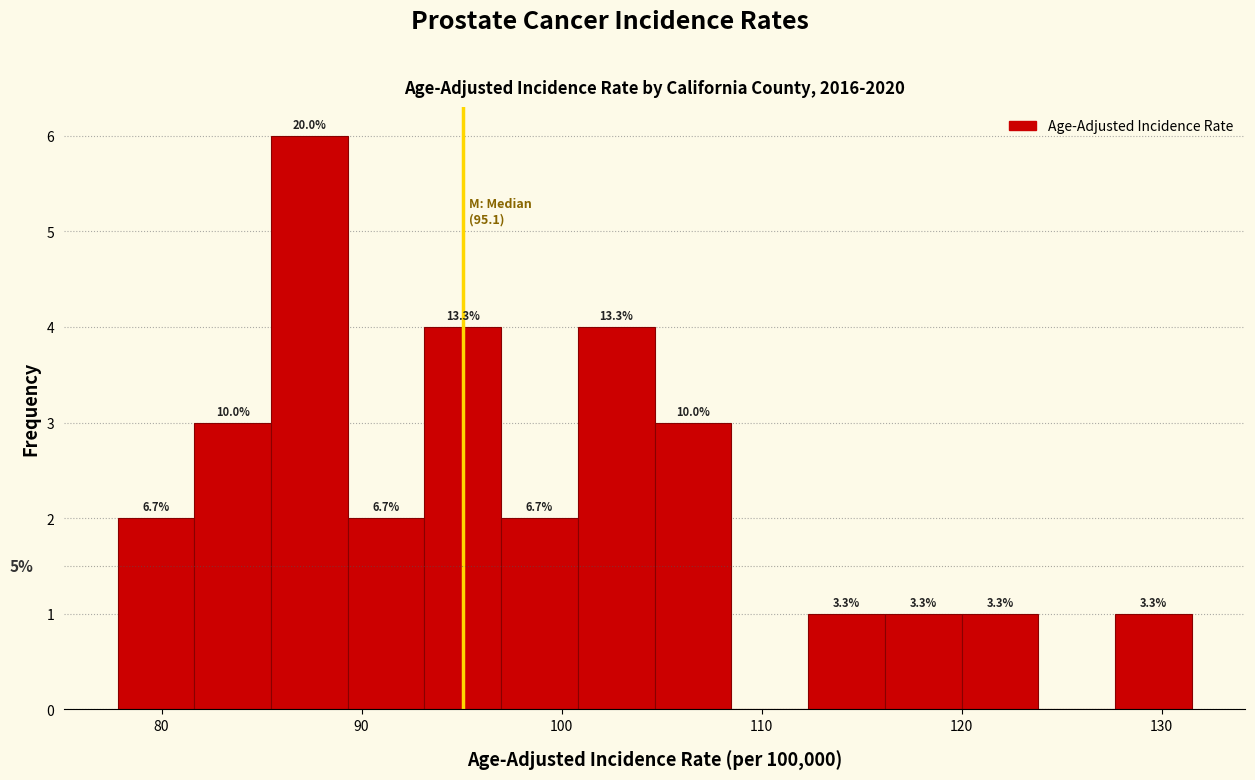

Read against the x-axis, roughly where is the centre of the tallest bar?

87